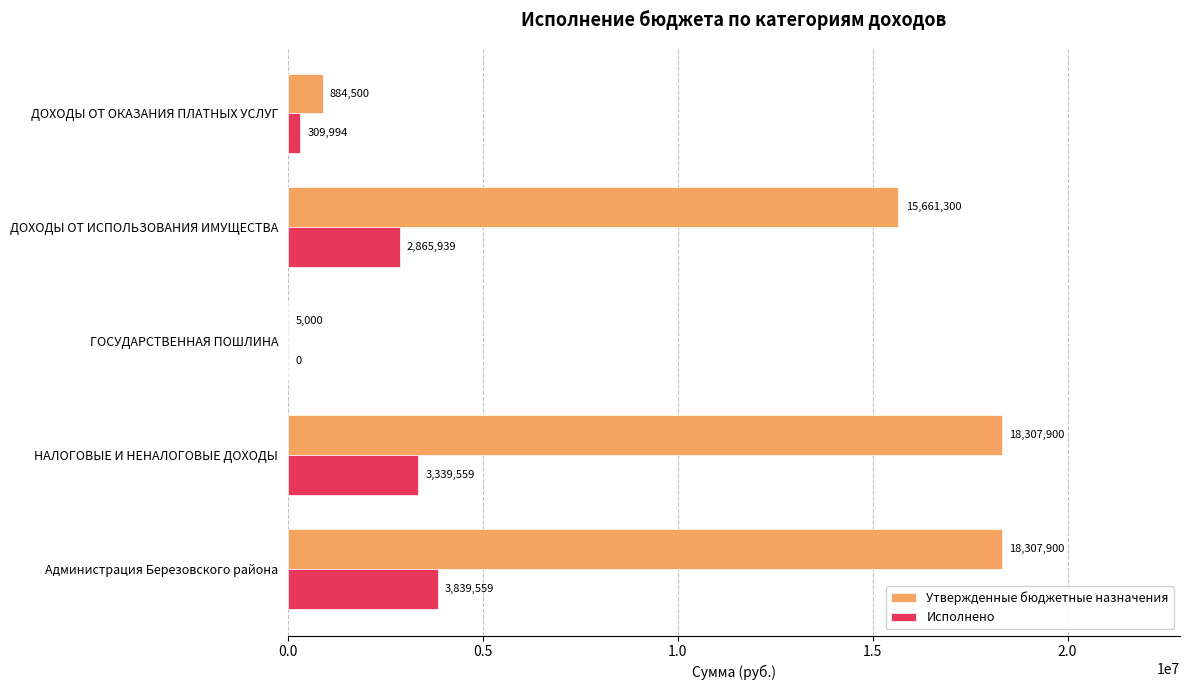

What is the sum of all Исполнено values?

10355051.0